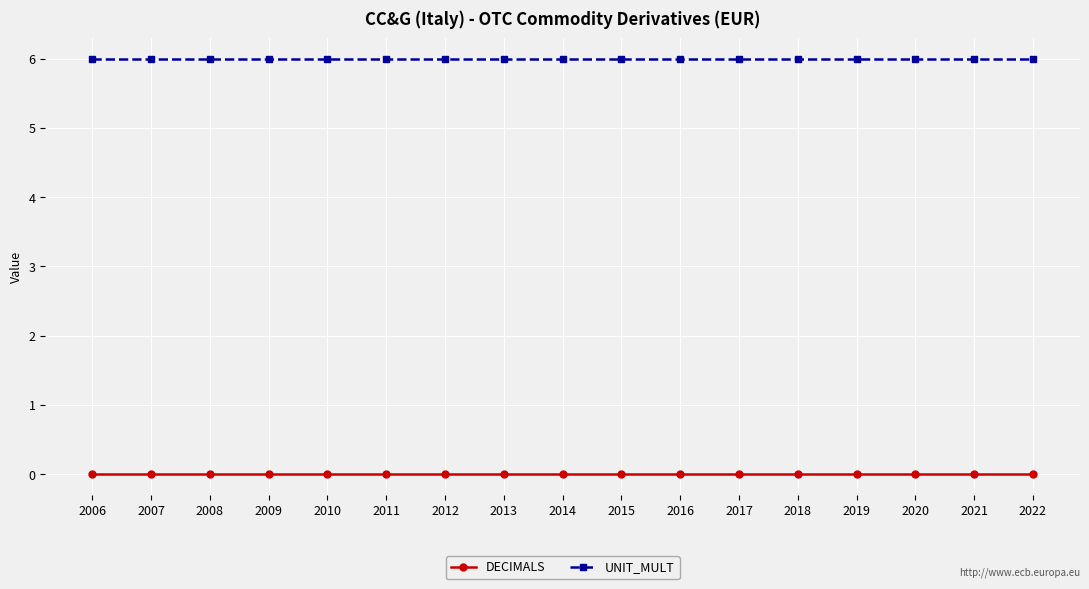

True or false: DECIMALS and UNIT_MULT intersect in this chart.

False